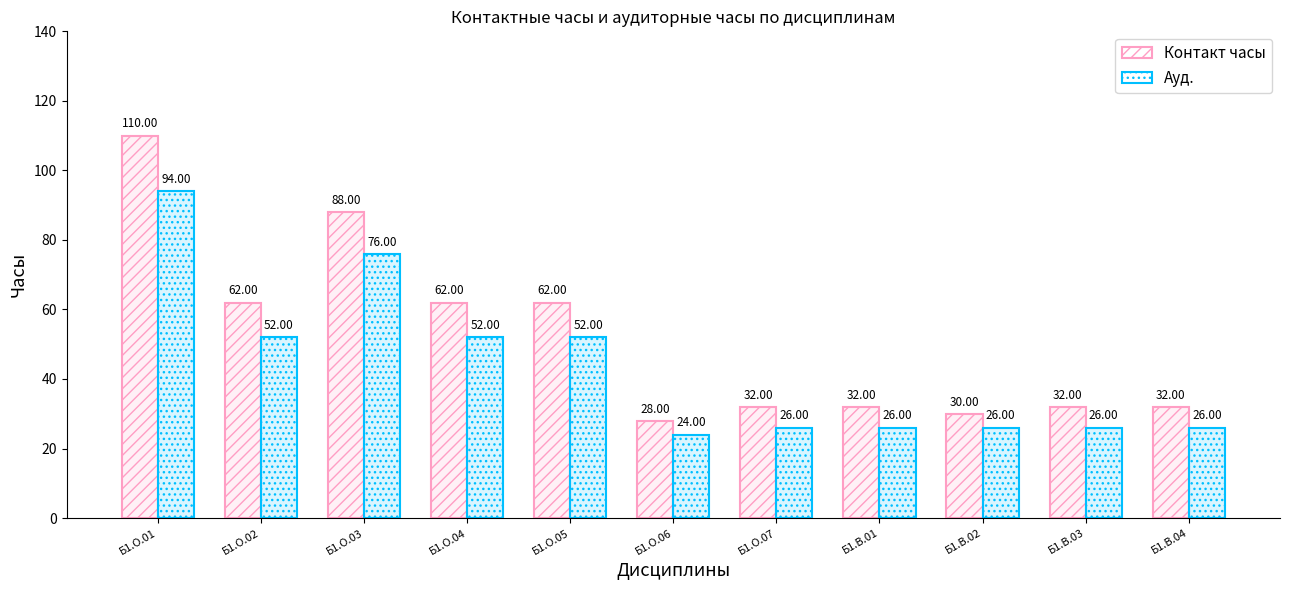

Reading left to right, transcribe all the data shown in this chart.

Контакт часы: 110	62	88	62	62	28	32	32	30	32	32
Ауд.: 94	52	76	52	52	24	26	26	26	26	26